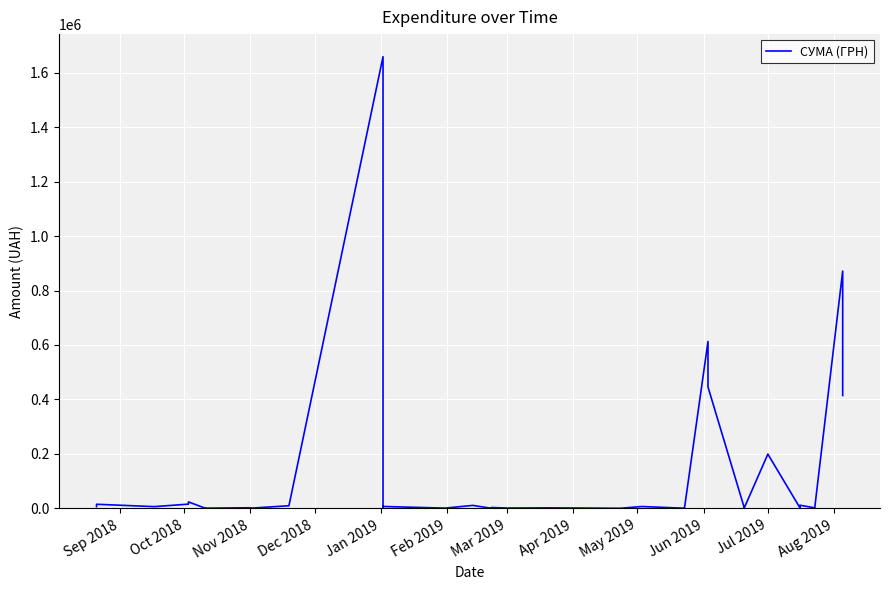

True or false: the data shows 1187.5 at 32.

False